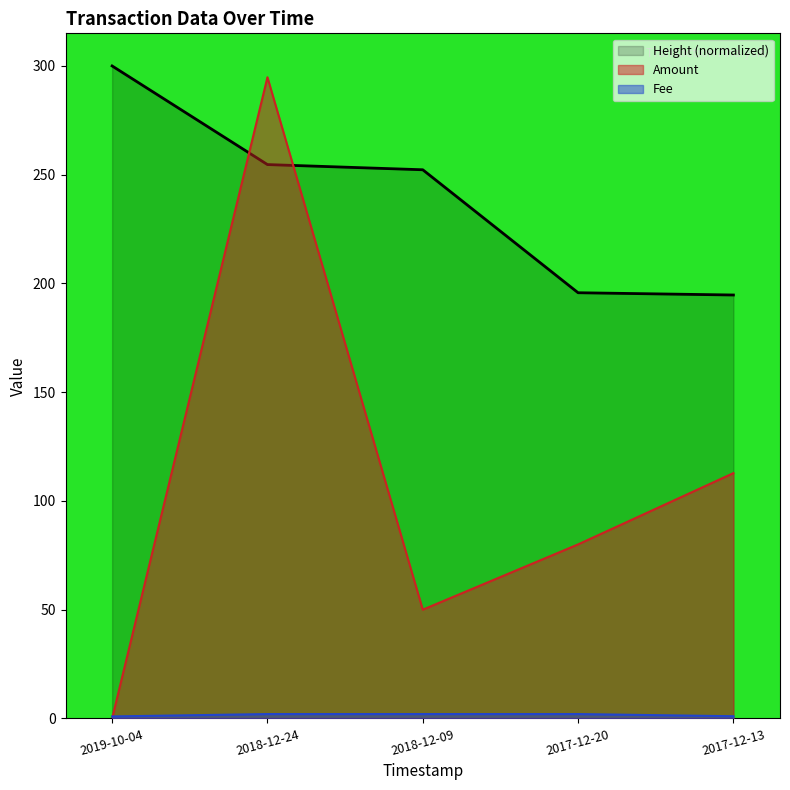

What is the spread (max minus min) of values at 2017-12-13?

193.7